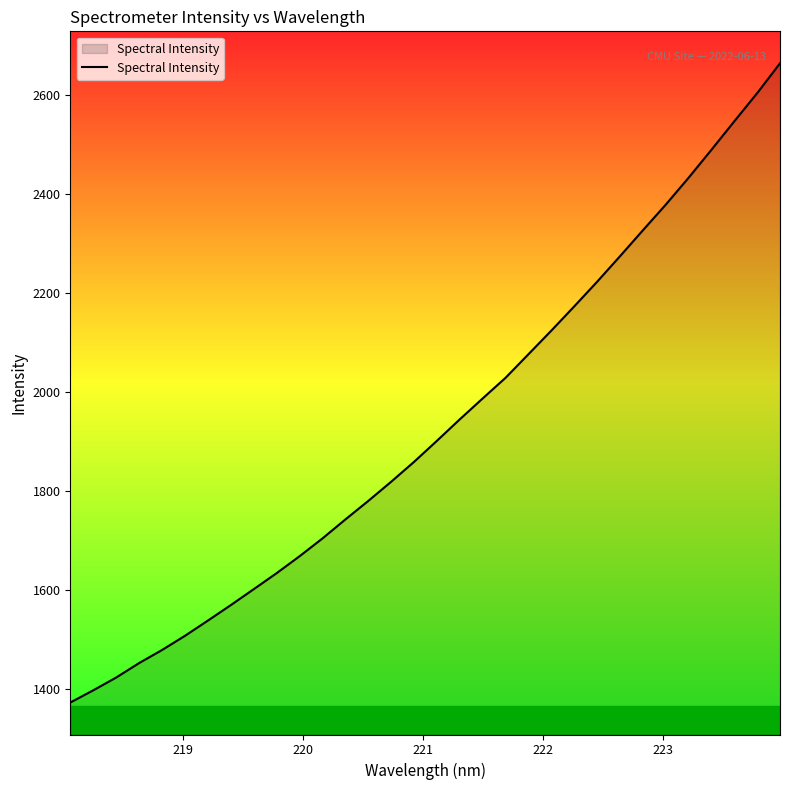

What is the difference between the maximum and minimum values?

1293.1